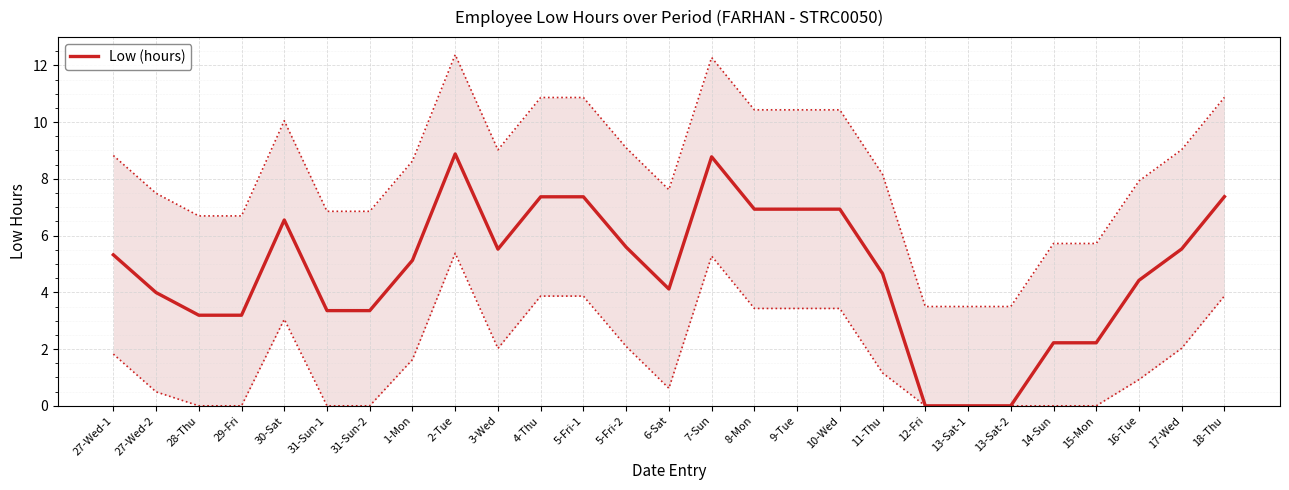

Is this an area chart (filled region under the line)?

No